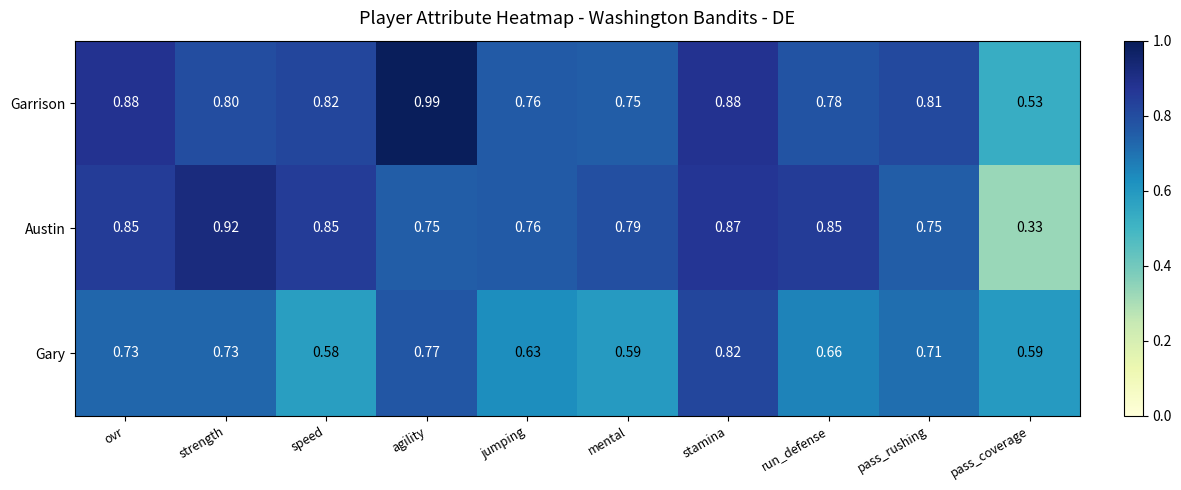

At which category is the sum across all series the highest?

stamina